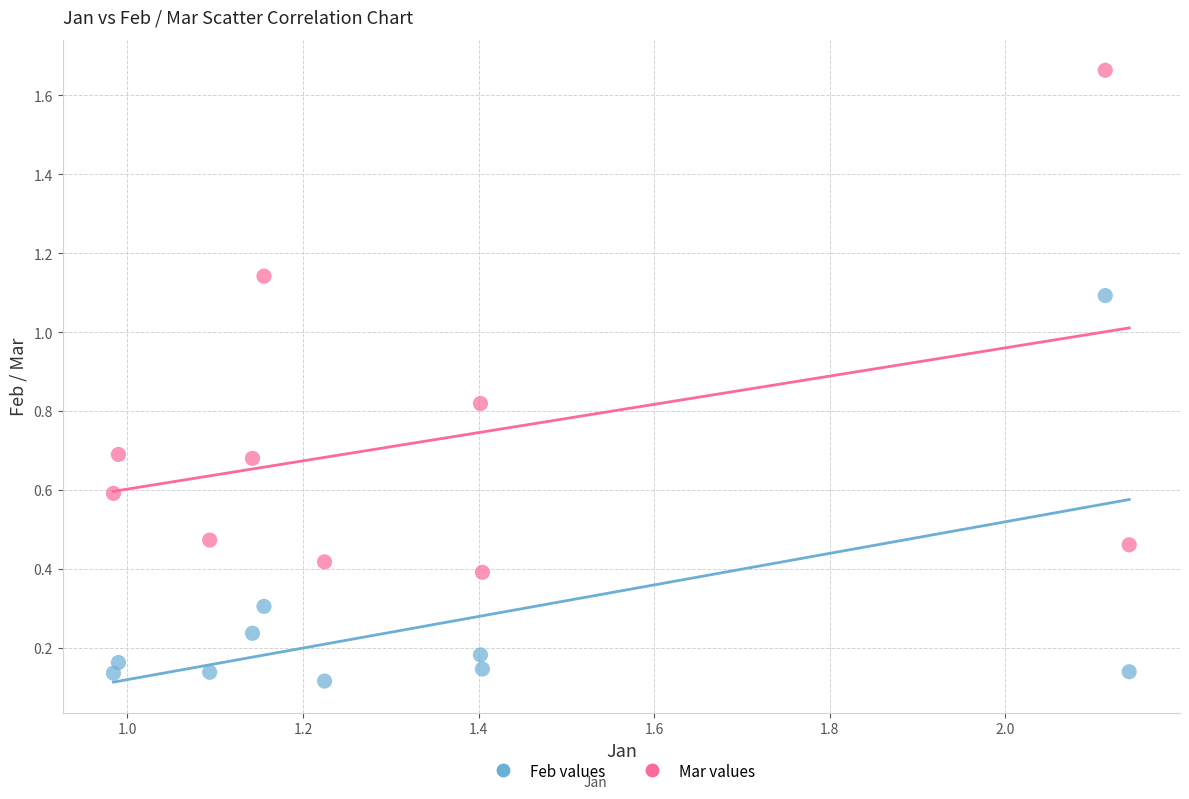

What is the X range (max minus min) for the scatter plot?

1.2